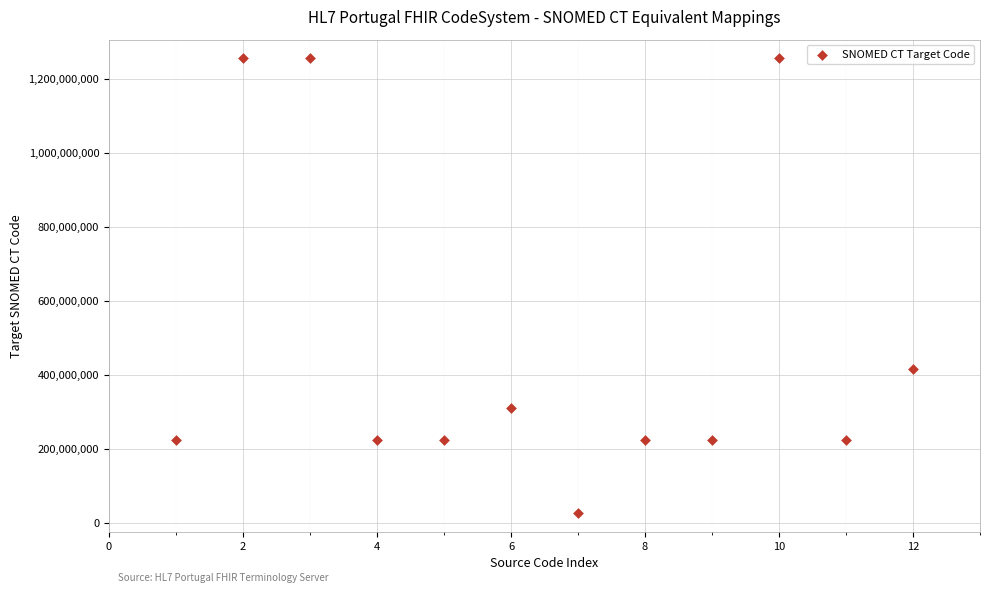

What is the average X value?

6